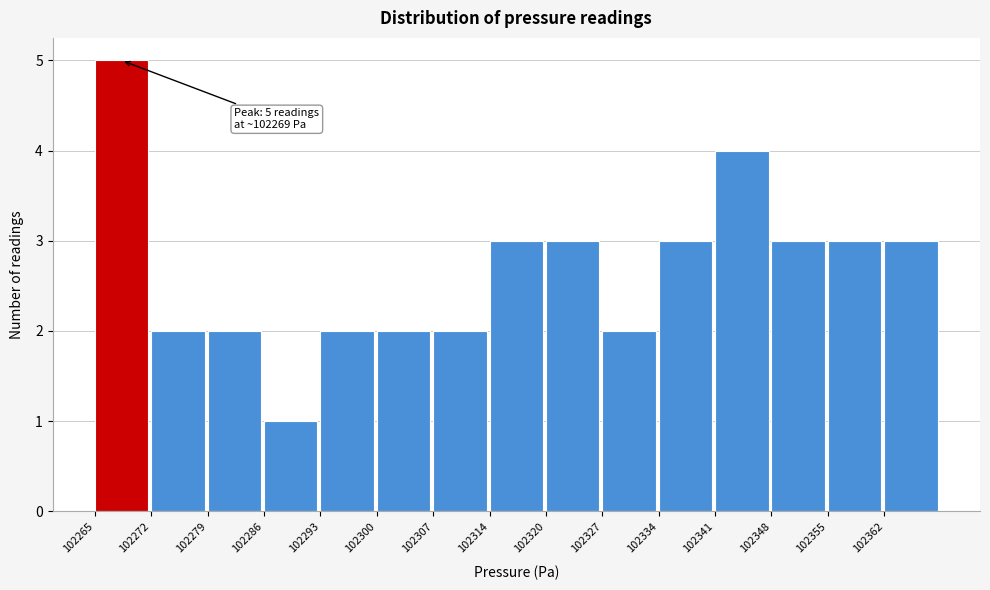

Which range on the x-axis has the tallest bar?

102266 to 102273